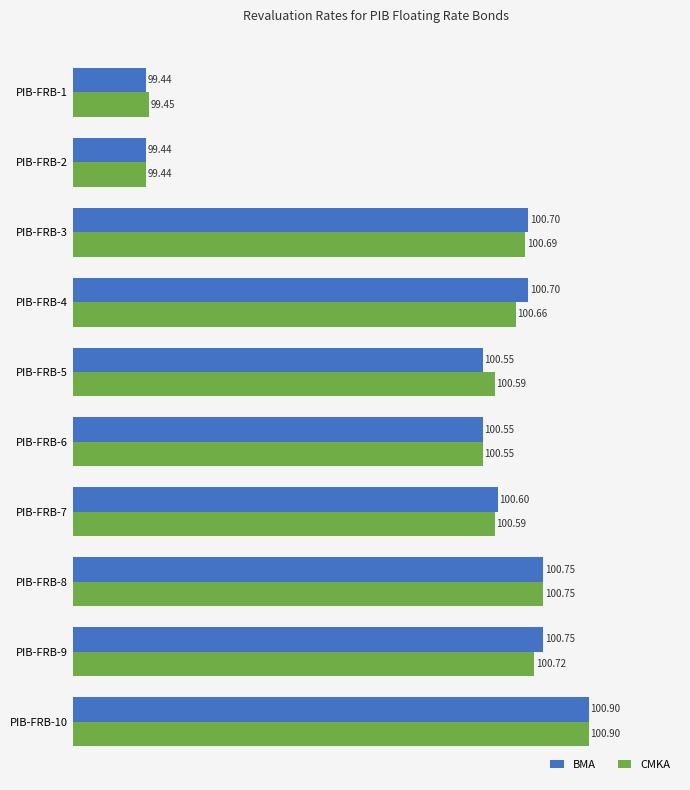

What is the average value of the CMKA series?

100.4